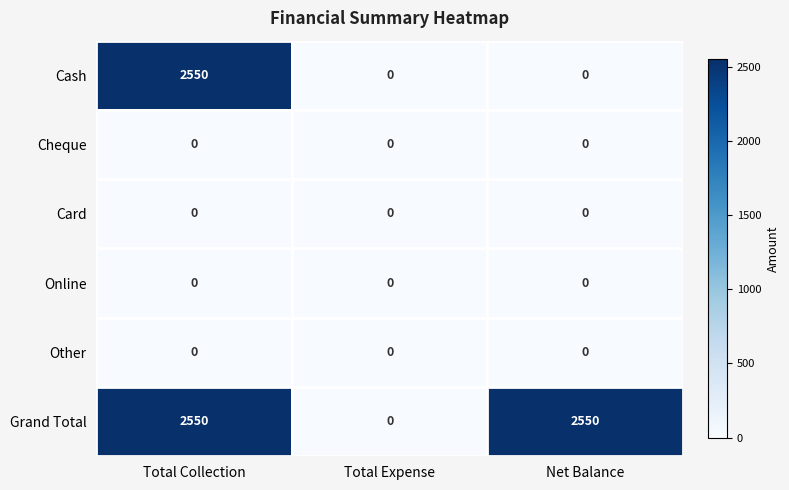

Reading left to right, extract all data points from this chart.

Cash: Total Collection=2550	Total Expense=0	Net Balance=0
Cheque: Total Collection=0	Total Expense=0	Net Balance=0
Card: Total Collection=0	Total Expense=0	Net Balance=0
Online: Total Collection=0	Total Expense=0	Net Balance=0
Other: Total Collection=0	Total Expense=0	Net Balance=0
Grand Total: Total Collection=2550	Total Expense=0	Net Balance=2550